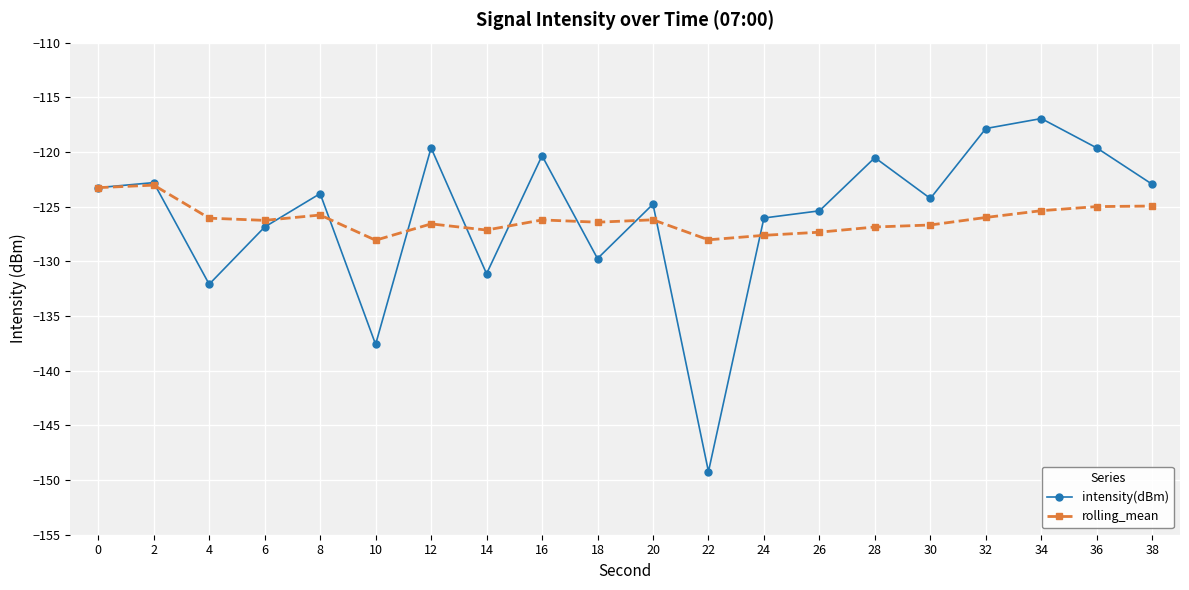

Does the chart display data point markers on the line(s)?

Yes